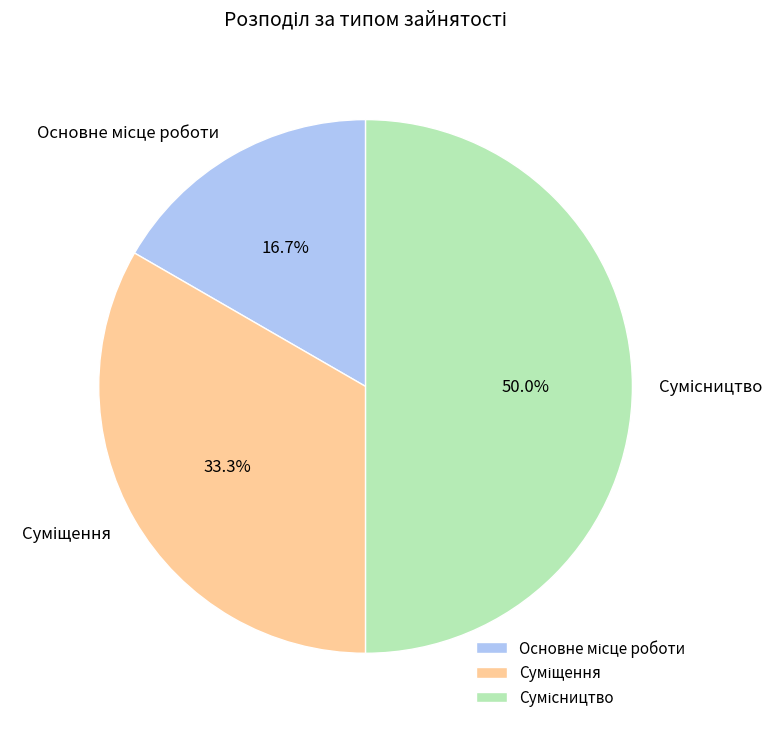

What is the ratio of the value at Основне місце роботи to the value at Сумісництво?

0.3